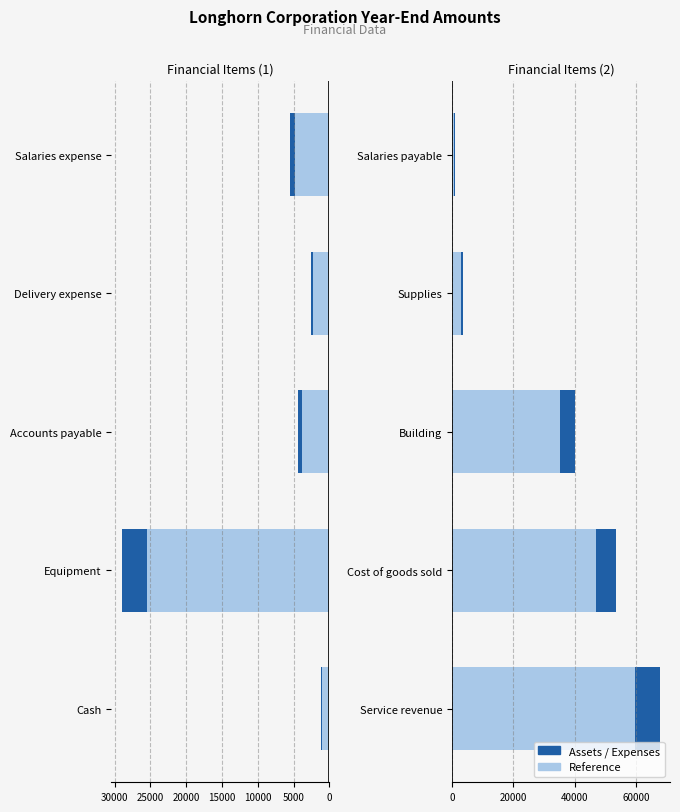

What is the difference between the Reference values at Cost of goods sold and Service revenue?

12584